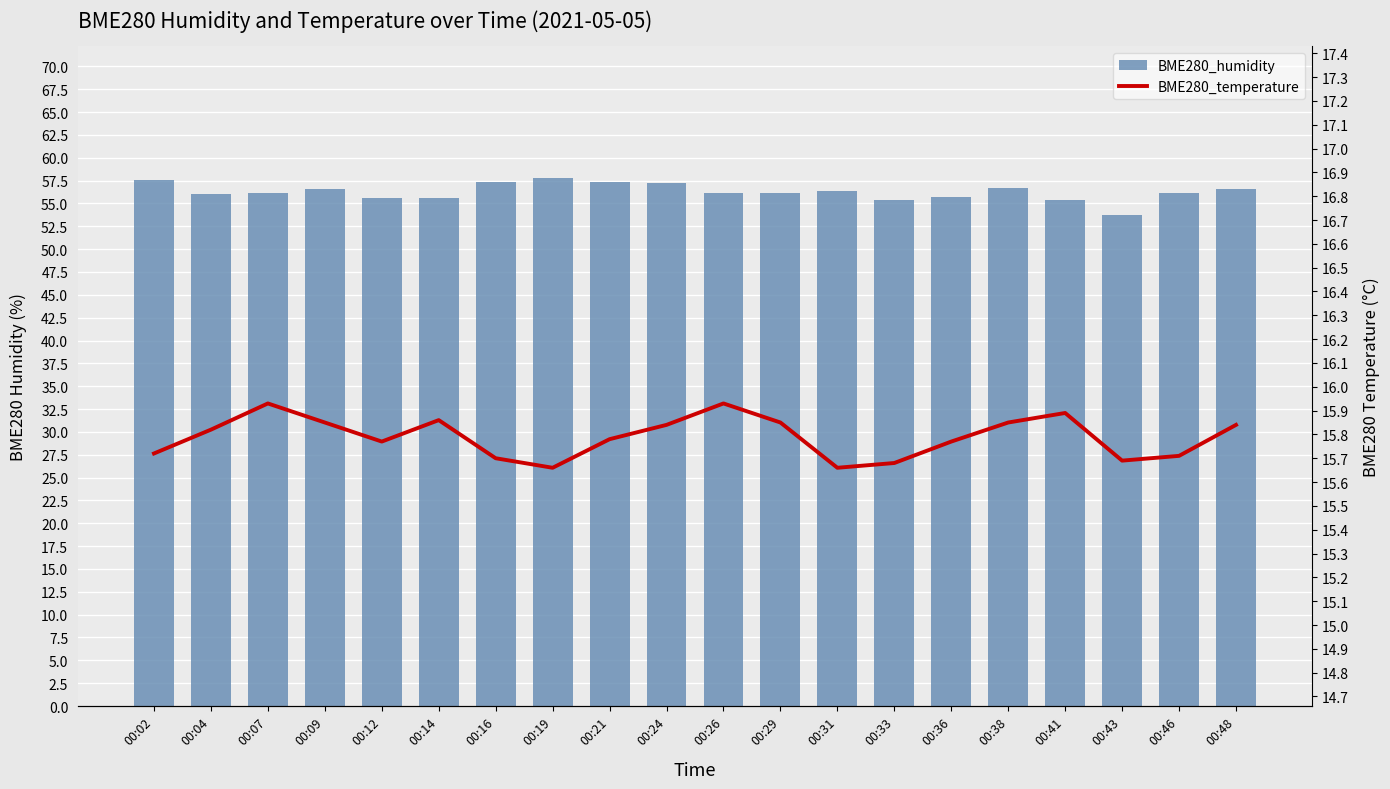

At which label is BME280_humidity closest to 55?

00:41